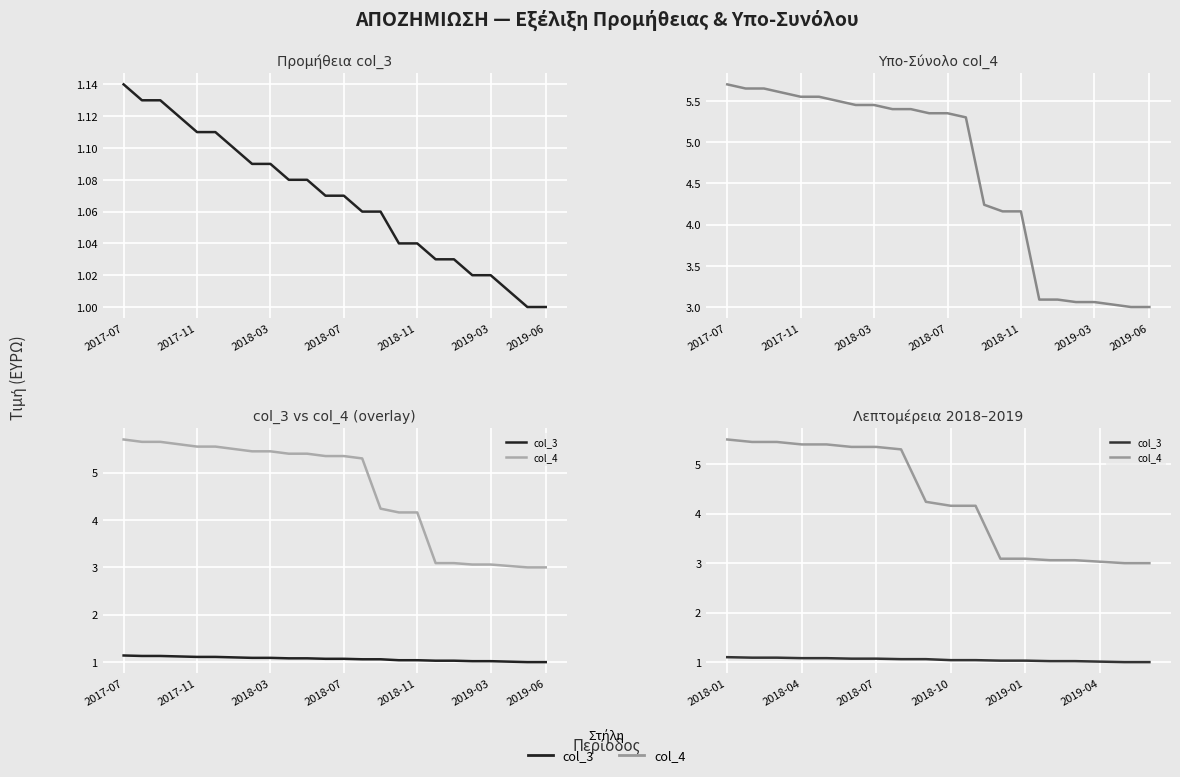

True or false: col_4 and col_3 intersect in this chart.

False